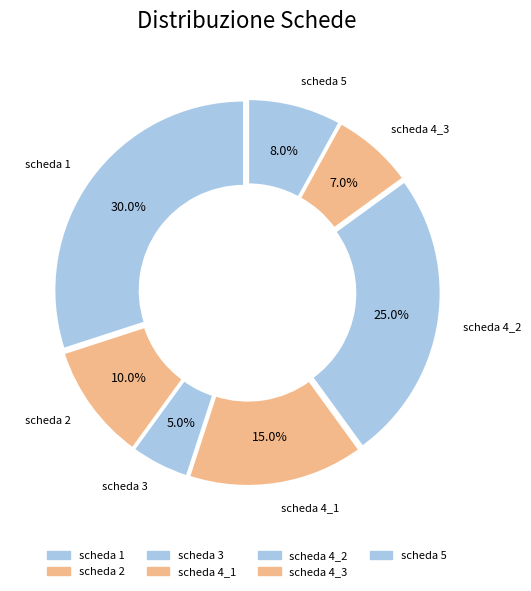

What is the largest slice in the pie chart?

scheda 1